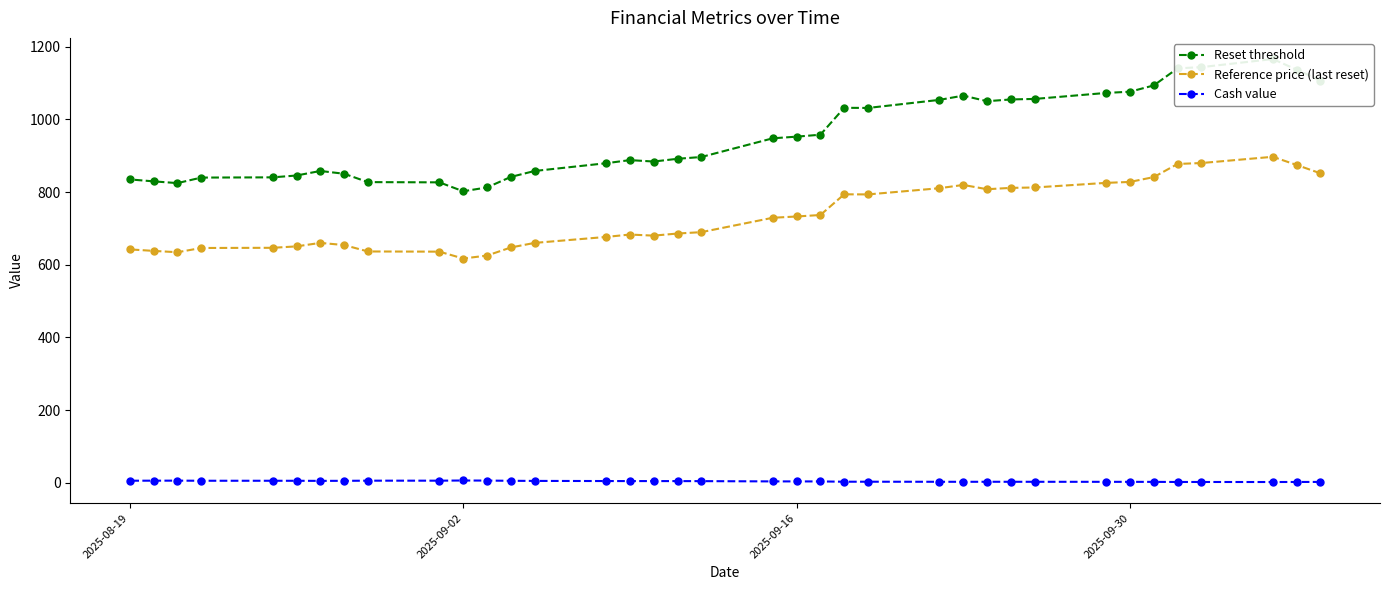

What are all the series names shown in the legend?

Reset threshold, Reference price (last reset), Cash value